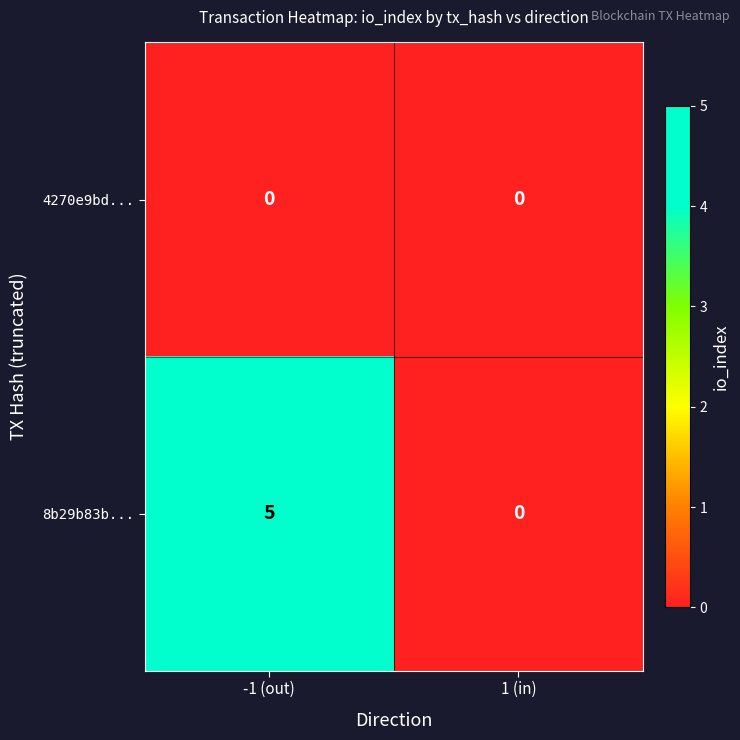

Reading left to right, what are all the values shown in this chart?

4270e9bd...: 0	0
8b29b83b...: 5	0